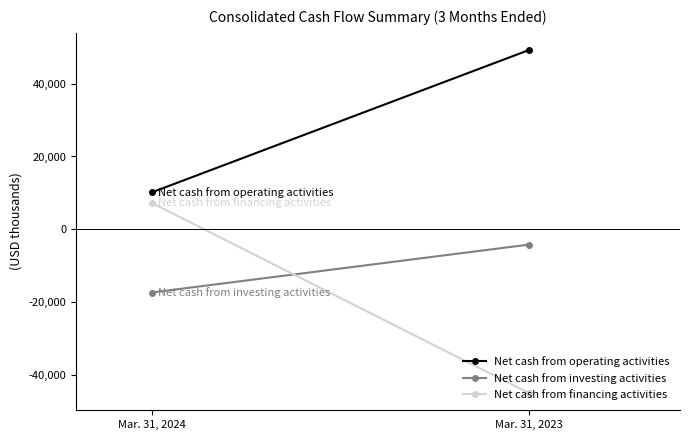

Reading right to left, extract all data points from this chart.

Net cash from operating activities: Mar. 31, 2023=49264	Mar. 31, 2024=10109
Net cash from investing activities: Mar. 31, 2023=-4218	Mar. 31, 2024=-17395
Net cash from financing activities: Mar. 31, 2023=-45034	Mar. 31, 2024=7286